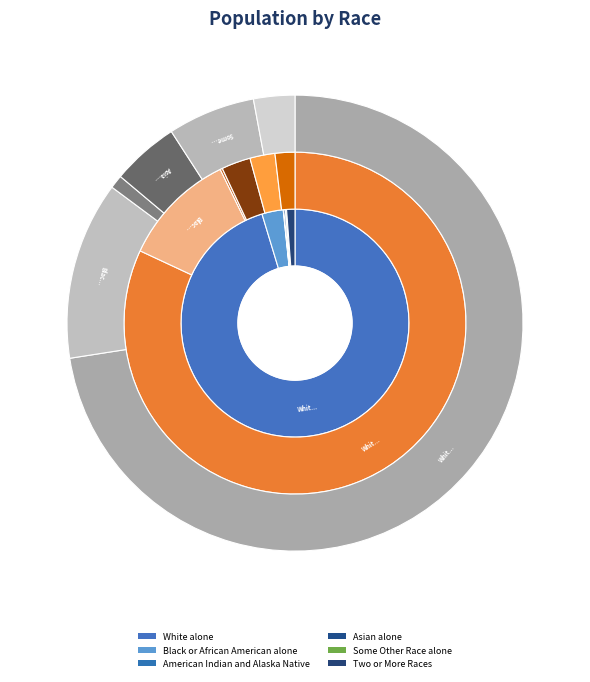

What is the difference between the highest and lowest values at 0?

5482